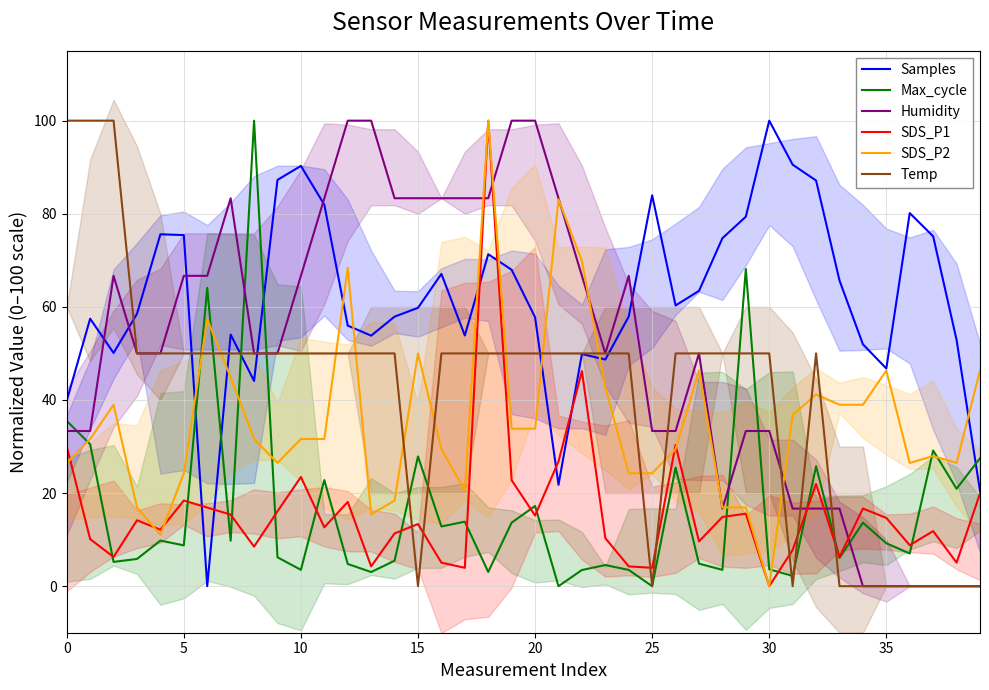

Reading left to right, transcribe all the data shown in this chart.

Samples: 39.8	57.5	50.1	58.5	75.6	75.4	0.0	54.1	44.1	87.3	90.3	81.9	56.0	53.8	57.9	59.8	67.1	53.8	71.3	68.0	57.8	21.8	49.9	48.7	57.9	84.0	60.3	63.4	74.7	79.4	100.0	90.5	87.1	65.7	52.0	46.8	80.1	75.2	52.9	20.5
Max_cycle: 35.5	30.5	5.2	5.8	9.8	8.8	64.1	9.8	100.0	6.2	3.5	22.8	4.8	3.0	5.5	27.9	12.8	13.9	3.1	13.7	17.2	0.0	3.5	4.5	3.5	0.0	25.5	4.8	3.5	68.1	3.6	2.2	25.8	6.0	13.6	9.2	7.0	29.1	20.9	27.5
Humidity: 33.3	33.3	66.7	50.0	50.0	66.7	66.7	83.3	50.0	50.0	66.7	83.3	100.0	100.0	83.3	83.3	83.3	83.3	83.3	100.0	100.0	83.3	66.7	50.0	66.7	33.3	33.3	50.0	16.7	33.3	33.3	16.7	16.7	16.7	0.0	0.0	0.0	0.0	0.0	0.0
SDS_P1: 30.0	10.1	6.3	14.2	12.1	18.4	16.9	15.4	8.5	16.1	23.5	12.6	18.1	4.2	11.3	13.3	5.1	3.9	100.0	22.8	15.2	26.8	46.2	10.3	4.2	3.9	30.3	9.6	14.9	15.6	0.0	7.8	21.9	6.3	16.7	14.7	8.8	11.8	5.1	19.9
SDS_P2: 26.5	31.6	39.0	16.9	11.0	24.3	57.4	44.9	31.6	26.5	31.6	31.6	68.4	15.4	18.4	50.0	29.4	20.6	100.0	33.8	33.8	83.1	69.9	42.6	24.3	24.3	29.4	46.3	16.9	16.9	0.0	36.8	41.2	39.0	39.0	46.3	26.5	27.9	26.5	46.3
Temp: 100.0	100.0	100.0	50.0	50.0	50.0	50.0	50.0	50.0	50.0	50.0	50.0	50.0	50.0	50.0	0.0	50.0	50.0	50.0	50.0	50.0	50.0	50.0	50.0	50.0	0.0	50.0	50.0	50.0	50.0	50.0	0.0	50.0	0.0	0.0	0.0	0.0	0.0	0.0	0.0